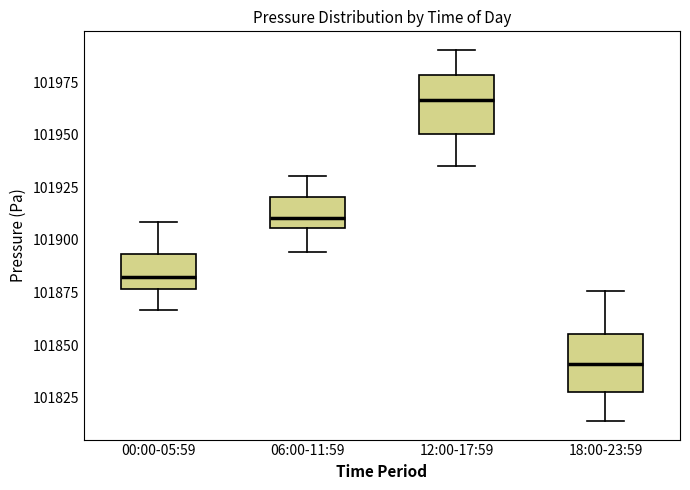

Reading left to right, read every box against the y-axis: the position of its median line, the range the box covers, and the ends of its whiskers. The values are not printed on the chart, so give them approximately, as read against the axis.

00:00-05:59: median 101880, box 101875 to 101895, whiskers 101865 to 101910
06:00-11:59: median 101910, box 101905 to 101920, whiskers 101895 to 101930
12:00-17:59: median 101965, box 101950 to 101980, whiskers 101935 to 101990
18:00-23:59: median 101840, box 101830 to 101855, whiskers 101815 to 101875